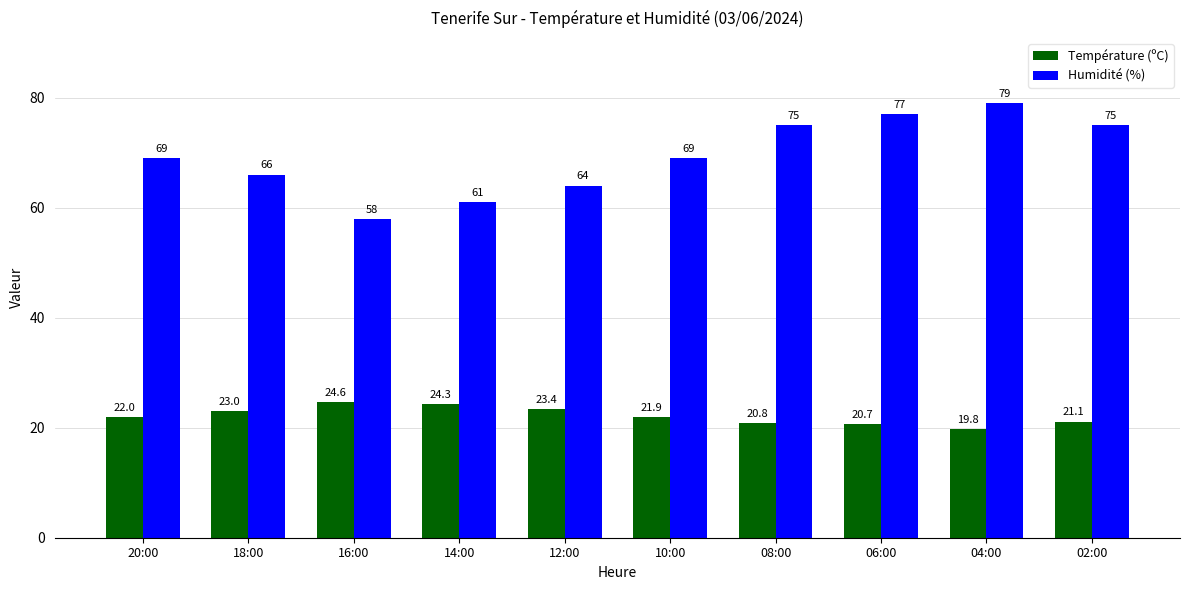

At which category is the sum across all series the highest?

04:00